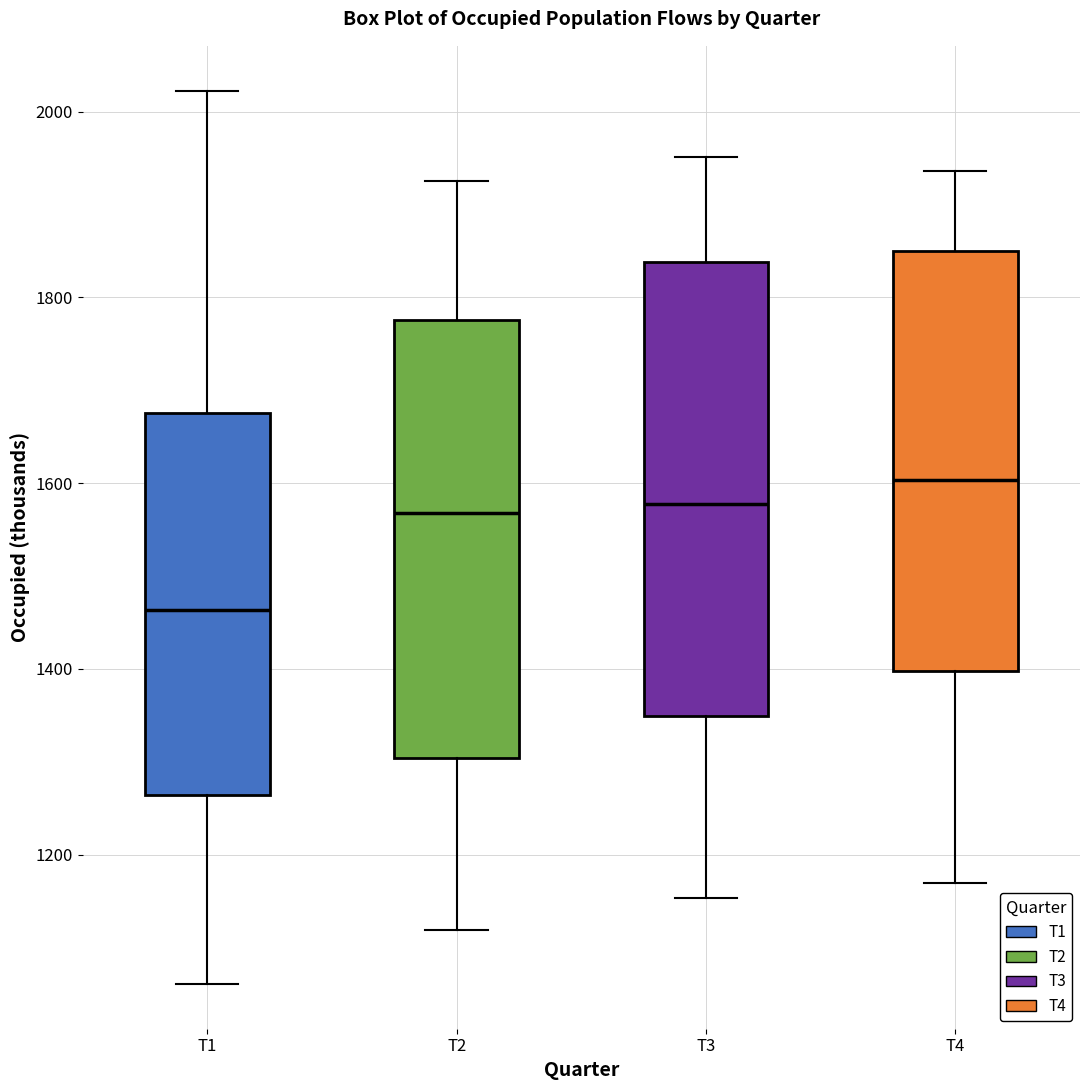

Which box has the highest median line?

T4